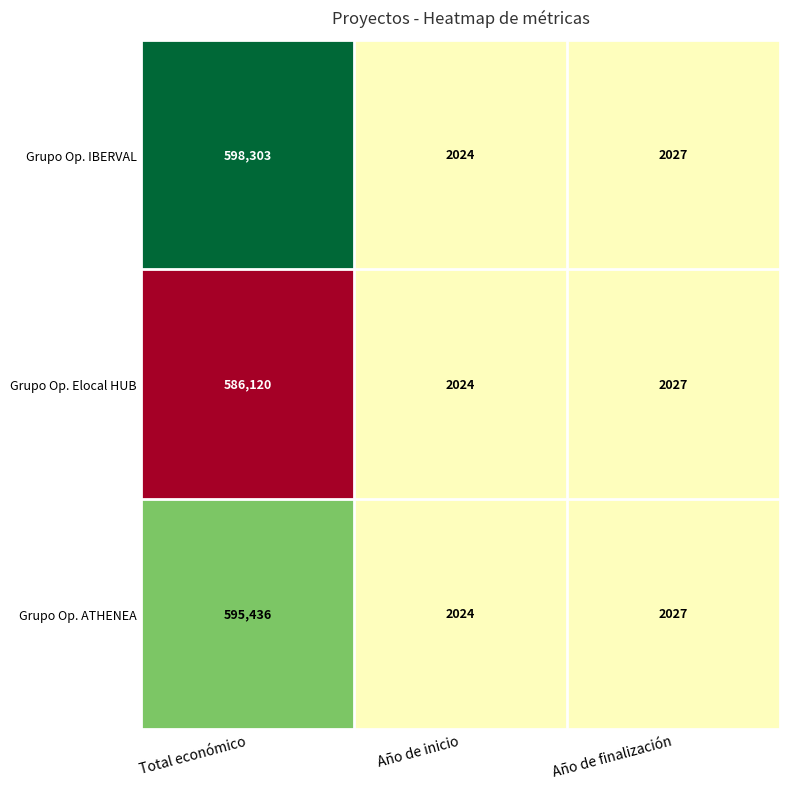

Reading left to right, transcribe all the data shown in this chart.

Grupo Op. IBERVAL: Total económico=598303	Año de inicio=2024	Año de finalización=2027
Grupo Op. Elocal HUB: Total económico=586120	Año de inicio=2024	Año de finalización=2027
Grupo Op. ATHENEA: Total económico=595436	Año de inicio=2024	Año de finalización=2027